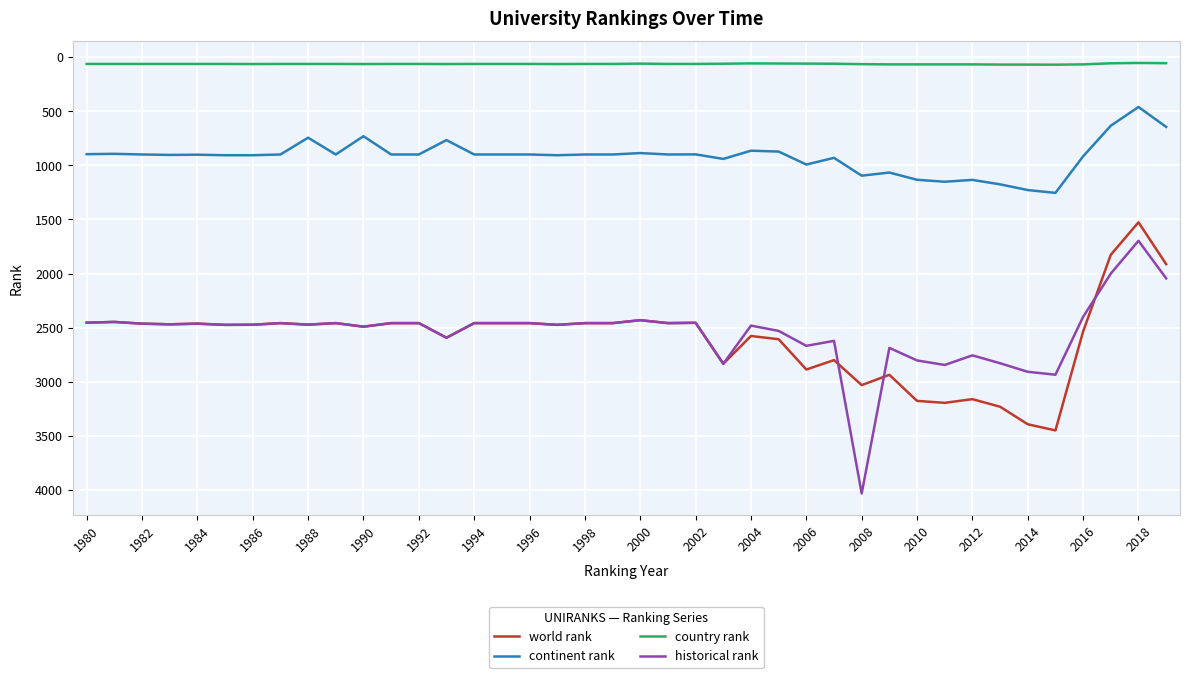

What are all the series names shown in the legend?

world rank, continent rank, country rank, historical rank